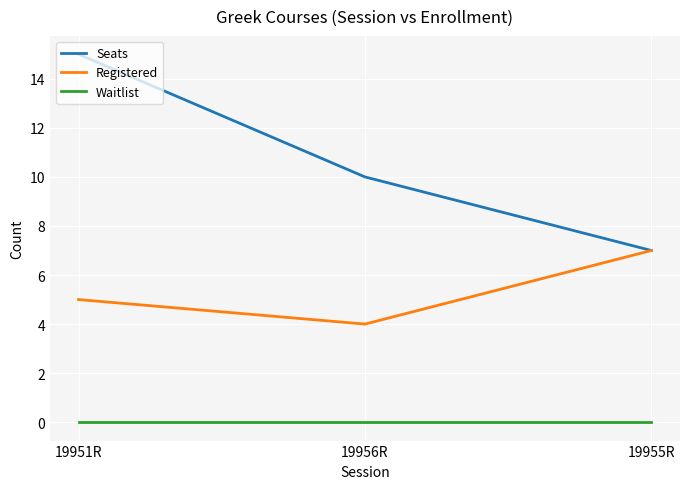

Between 19951R and 19956R, which series saw the biggest shift?

Seats